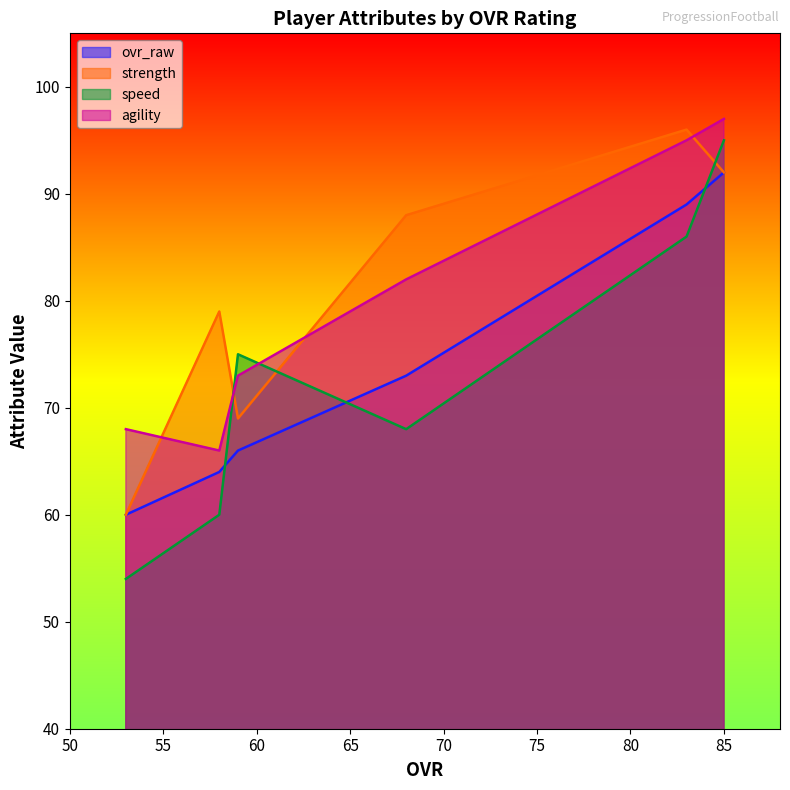

List the series in order of their peak value, highest first.

agility, strength, speed, ovr_raw